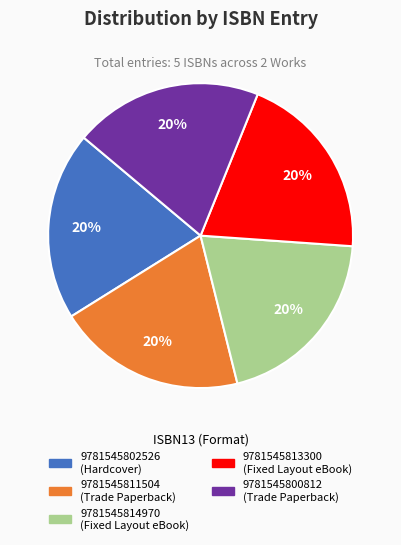

Is there a majority slice in this chart?

No